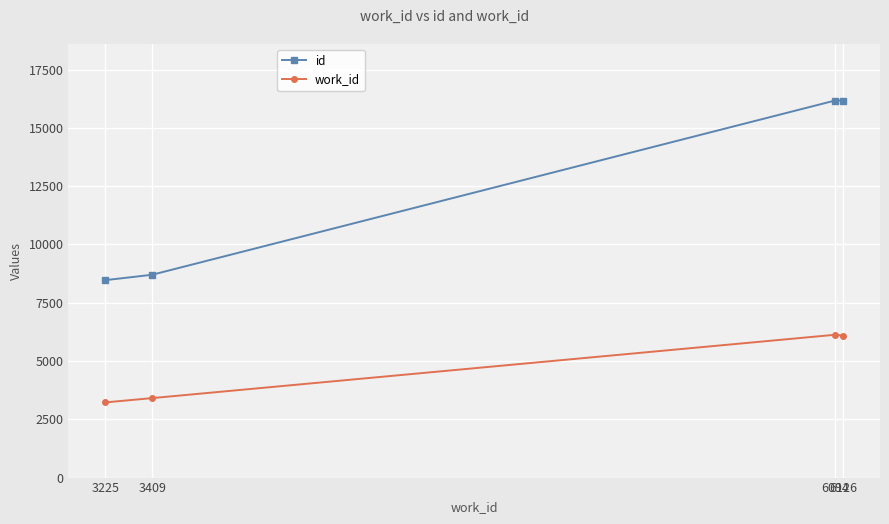

List the series in order of their overall mean, lowest first.

work_id, id